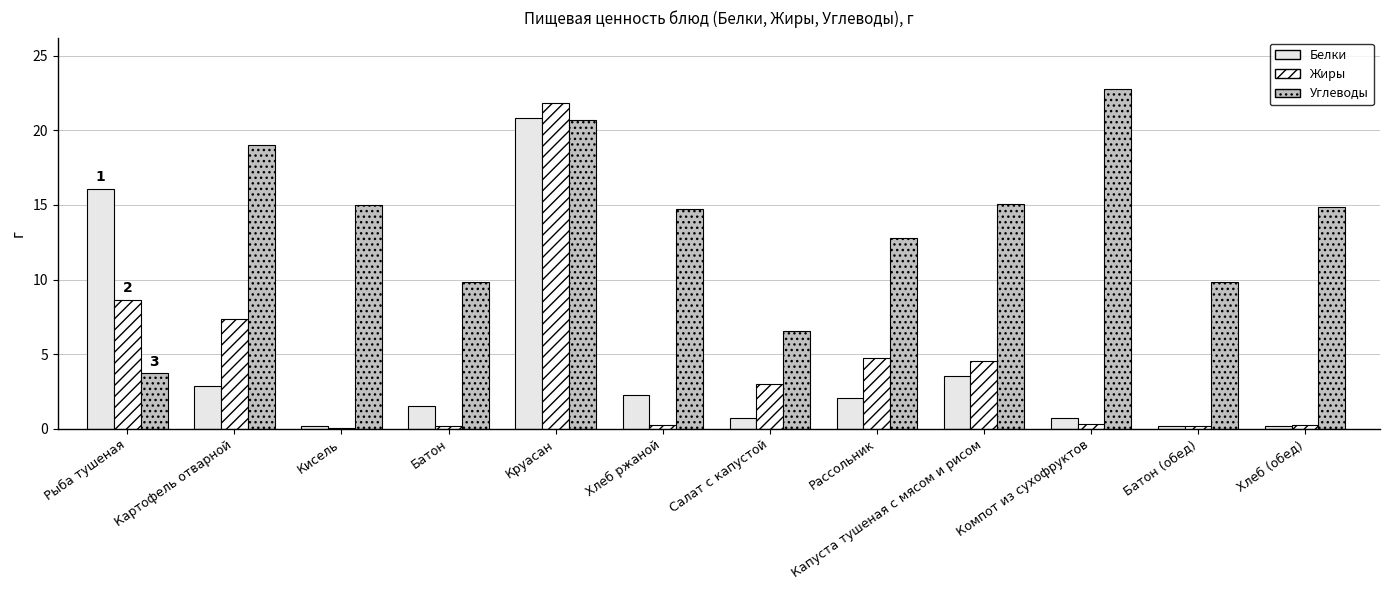

Which category has the lowest value across all series?

Кисель